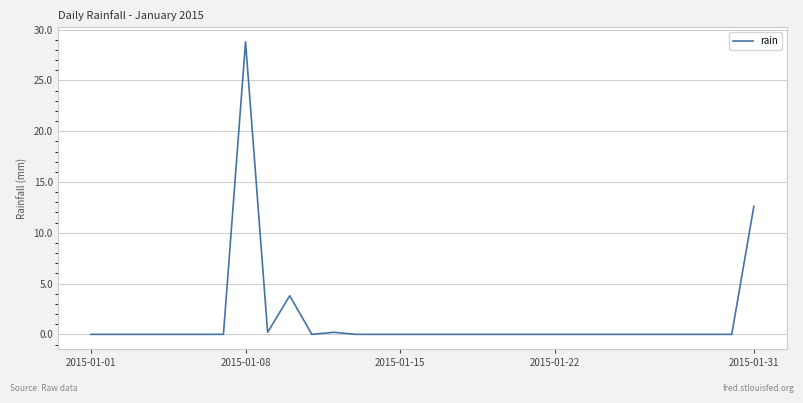

What is the difference between the maximum and minimum values?

28.8